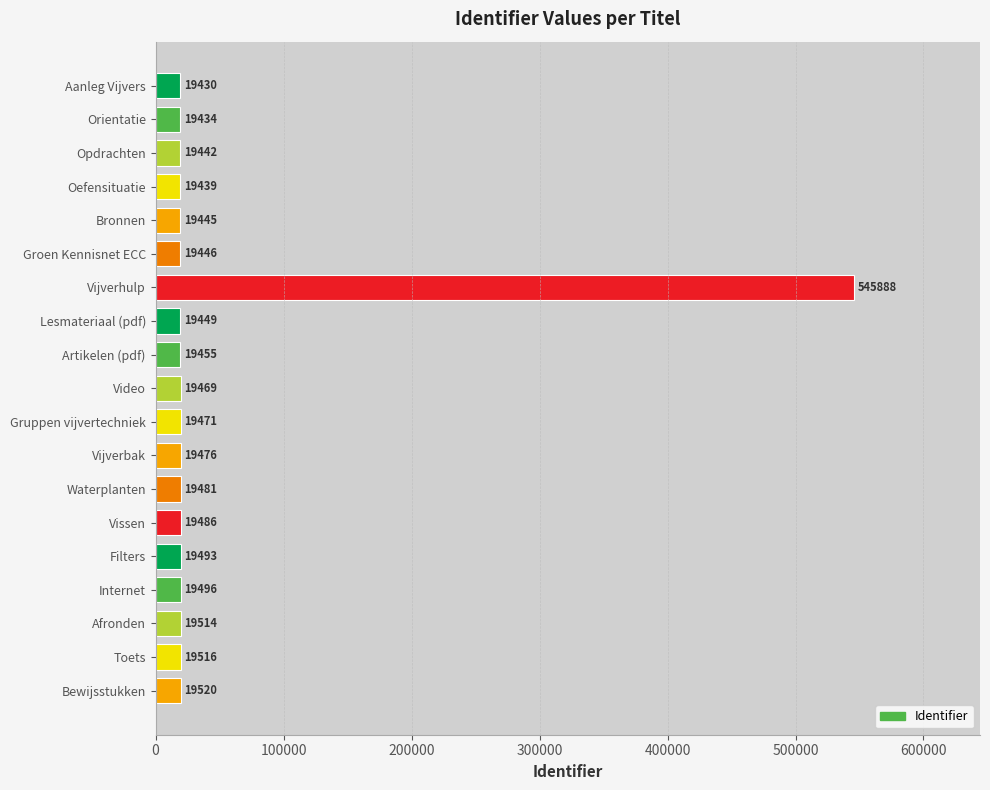

How many bars are there in total?

19